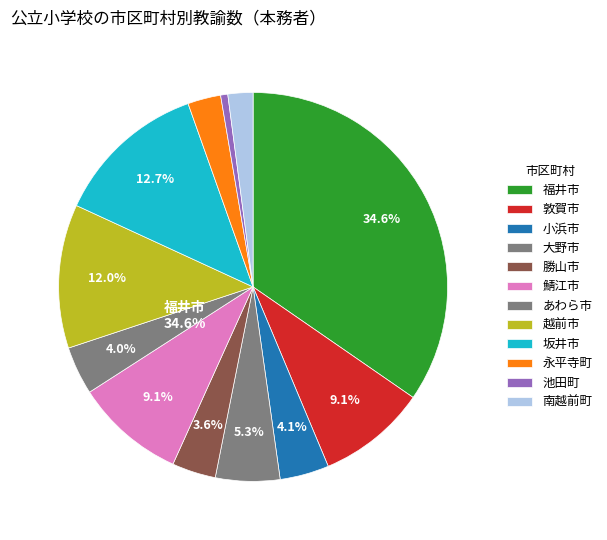

Count the number of slices in the pie.

12